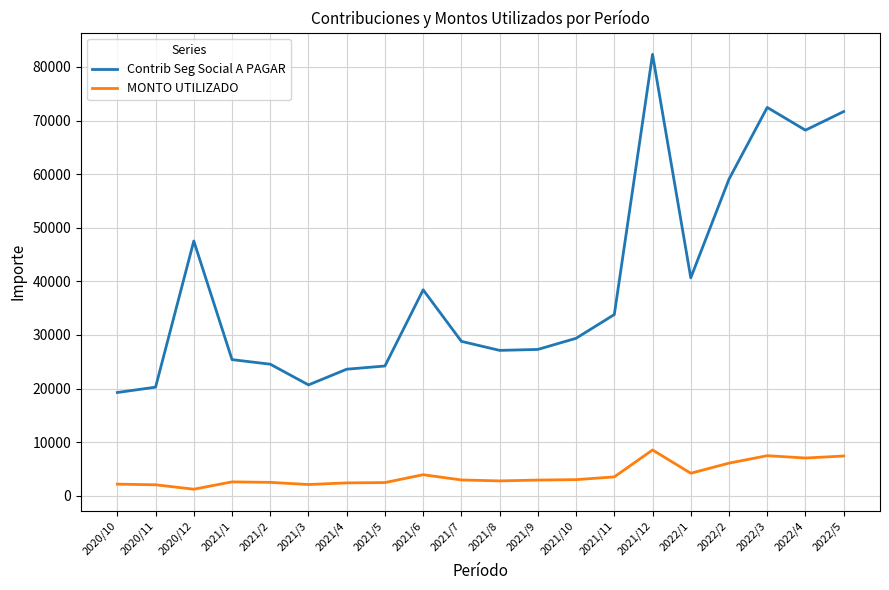

True or false: Contrib Seg Social A PAGAR and MONTO UTILIZADO cross at least once.

False